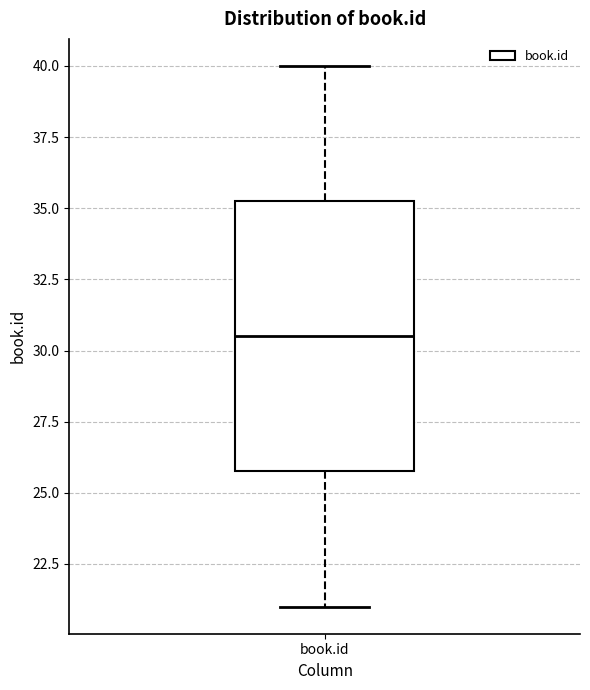

Transcribe this box plot: give where the median line is, the range the box spans, and where the two whiskers end, as read against the y-axis. The values are not printed on the chart, so give them approximately, as read against the axis.

median 30.5, box 26.0 to 35.5, whiskers 21.0 to 40.0